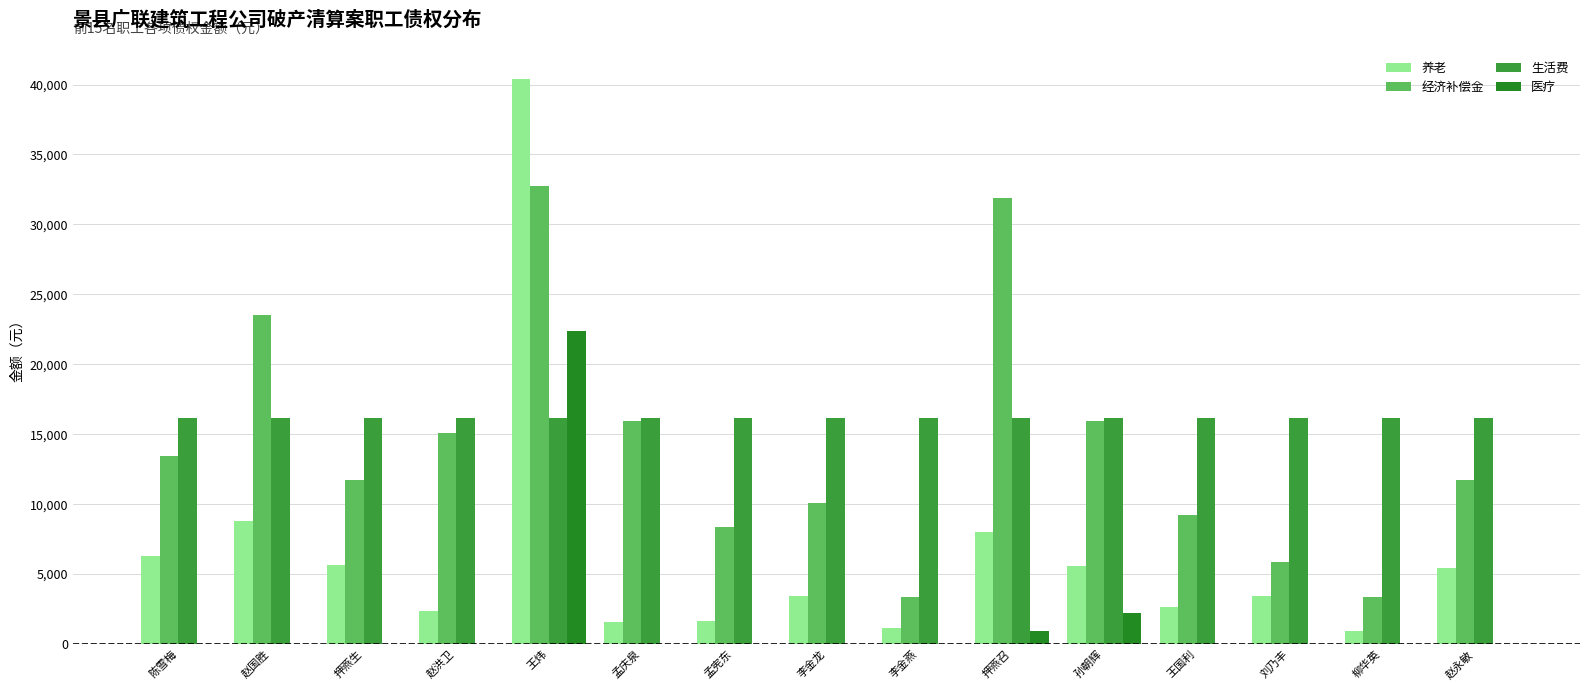

What is the label of the 1st bar from the left?

陈雪梅